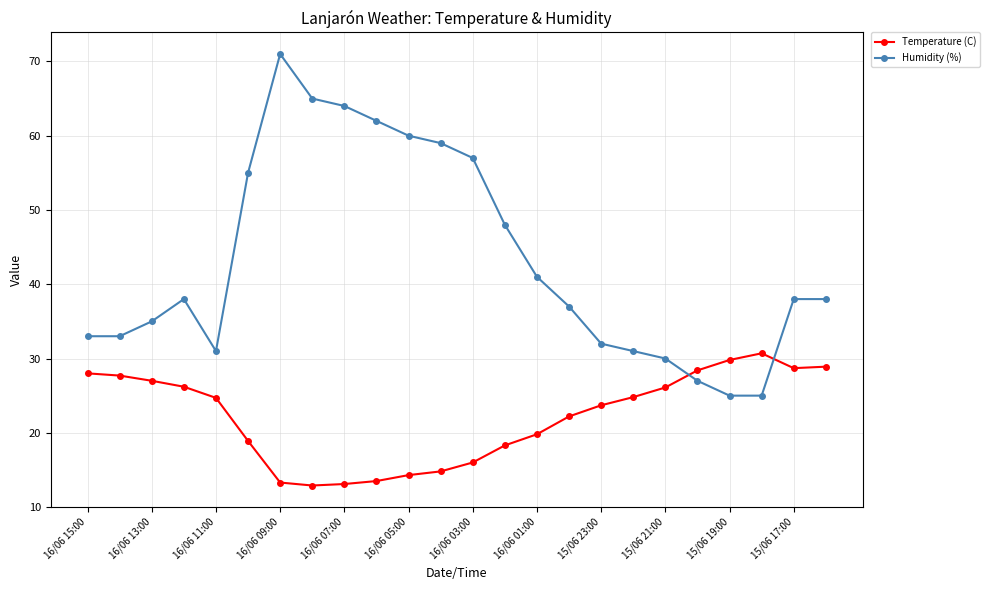

After their last crossing, which series has the higher values: Humidity (%) or Temperature (C)?

Humidity (%)